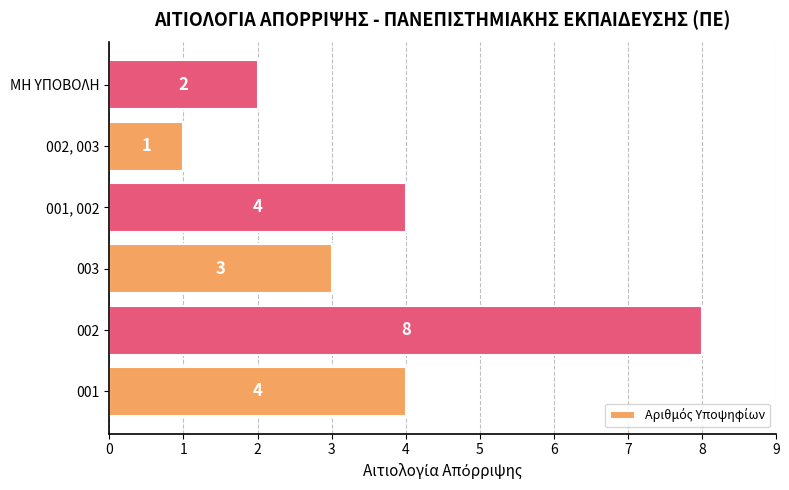

Which label corresponds to the smallest value in the chart?

002, 003